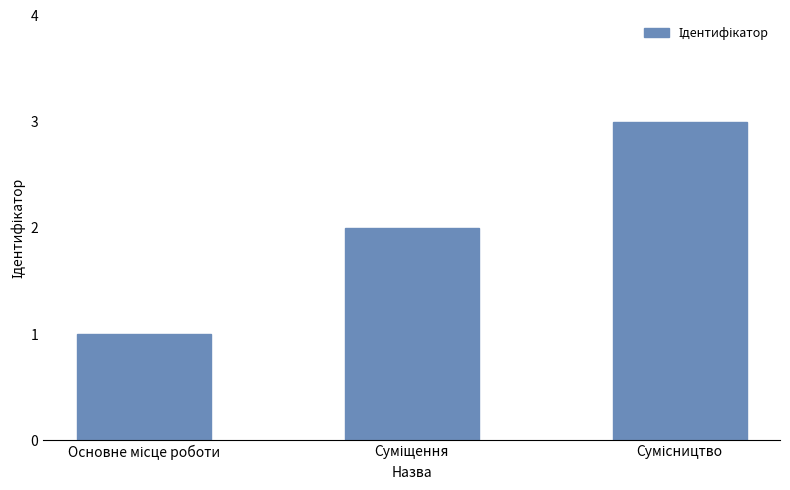

What is the sum of all values?

6